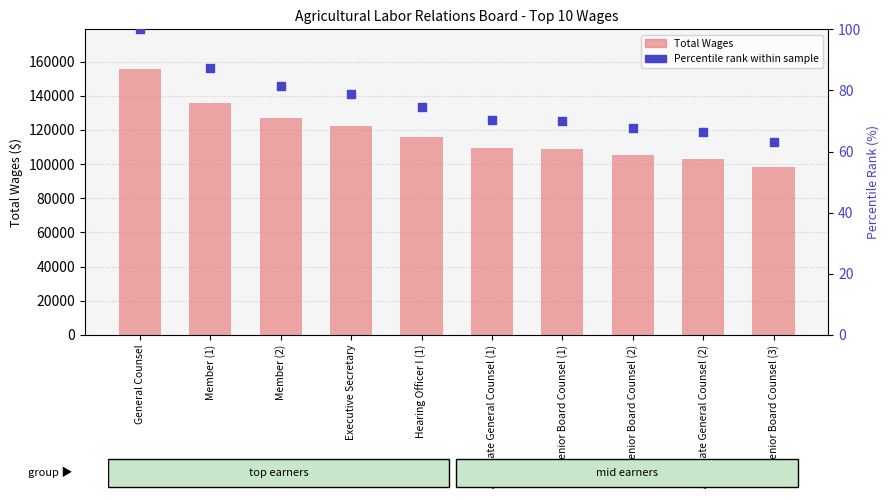

At which category is the sum across all series the highest?

General Counsel